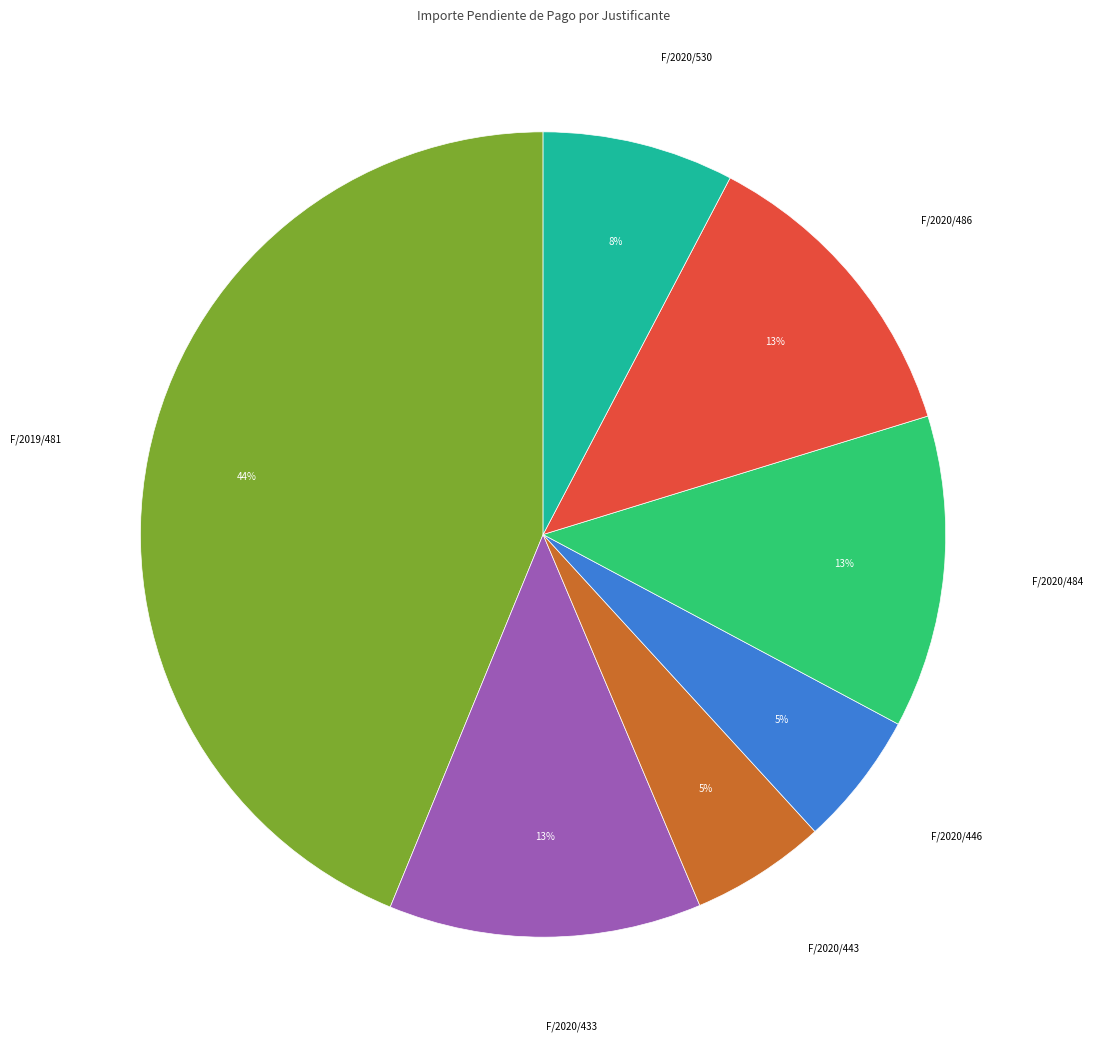

To the nearest percent, what is the average slice percentage?

14%